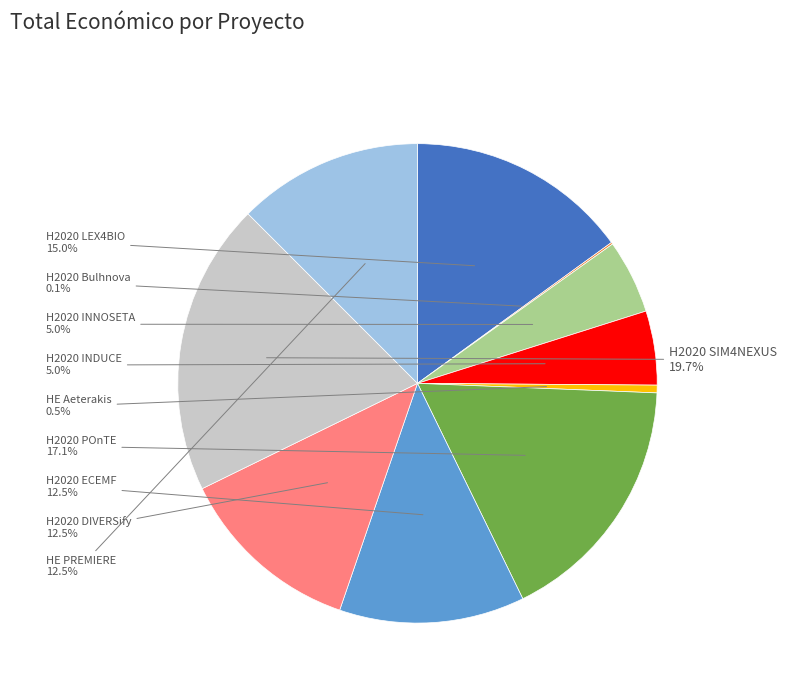

True or false: H2020 LEX4BIO accounts for 15% of the total.

True